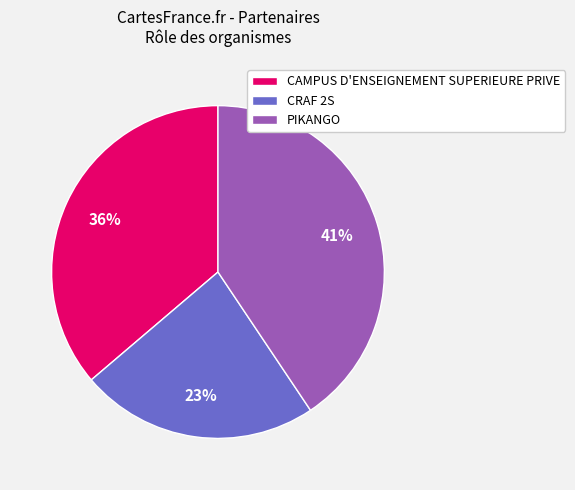

Does CAMPUS D'ENSEIGNEMENT SUPERIEURE PRIVE represent more than half of the total?

No